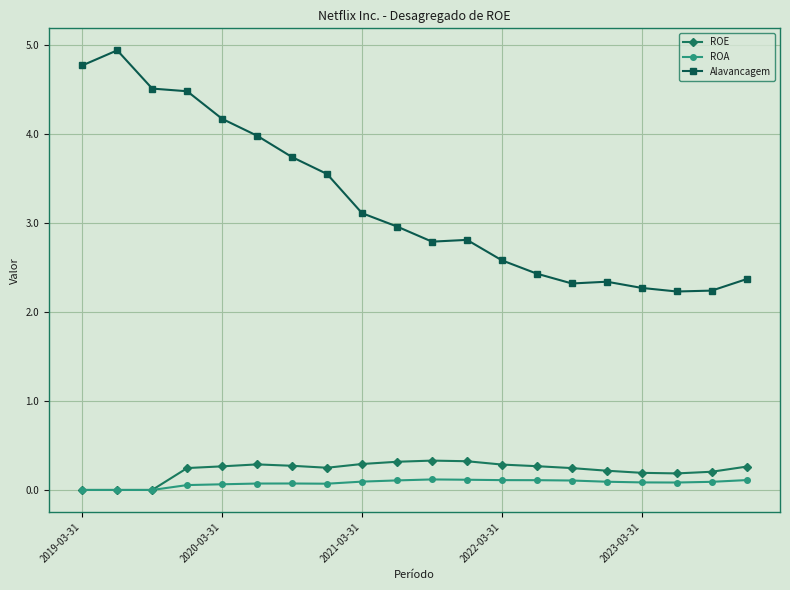

True or false: Alavancagem and ROA cross at least once.

False